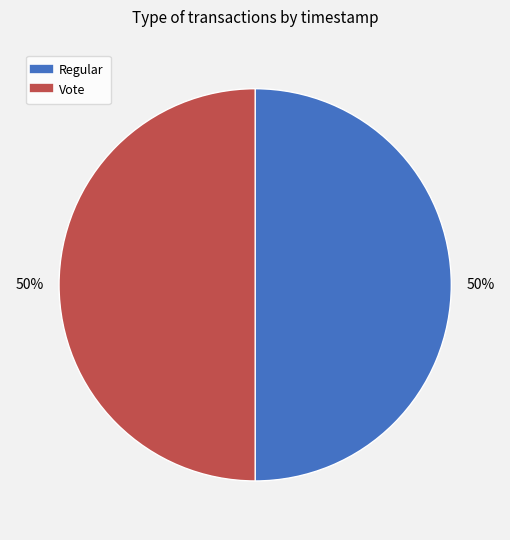

To the nearest percent, what percentage of the pie is Regular?

50%